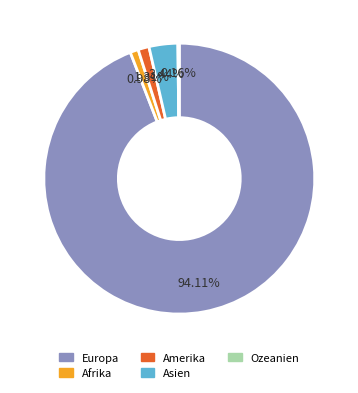

Which category has the biggest portion of the pie?

Europa